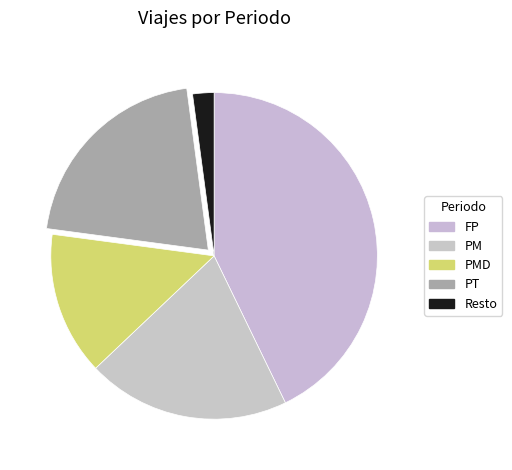

To the nearest percent, what is the combined percentage of PT and PMD?

35%